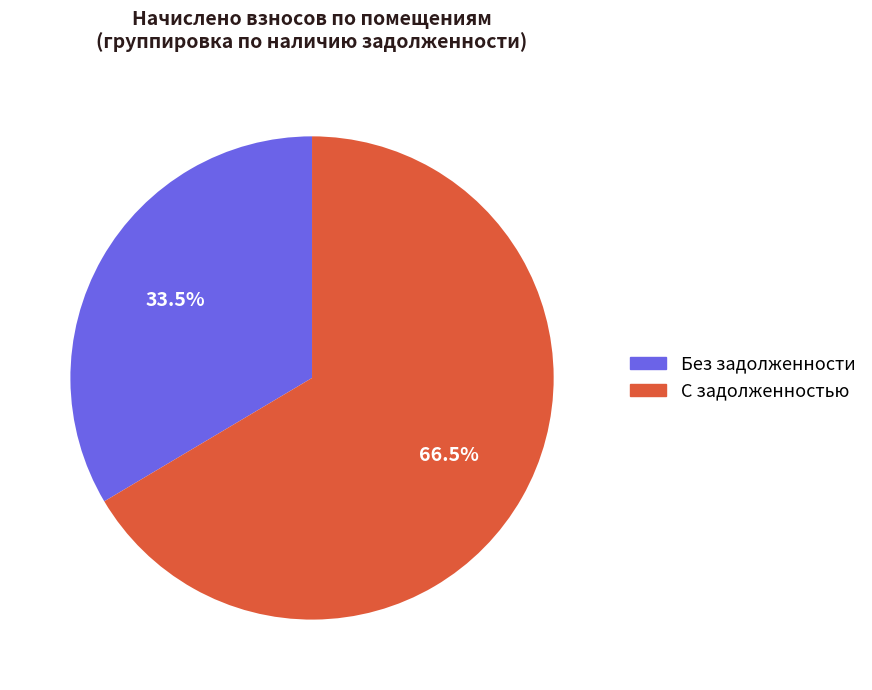

To the nearest percent, what is the difference between the largest and smallest slice percentages?

33%